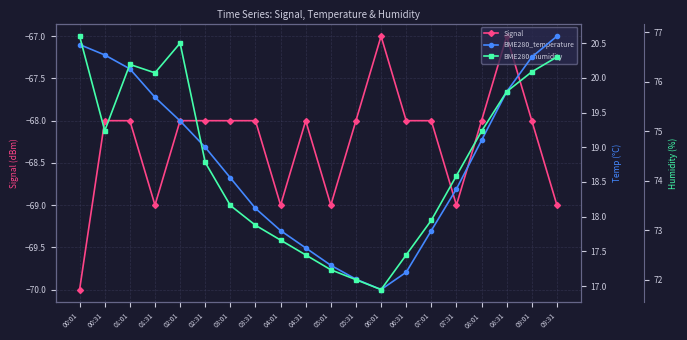

Between 06:01 and 08:01, which series saw the biggest shift?

BME280_humidity